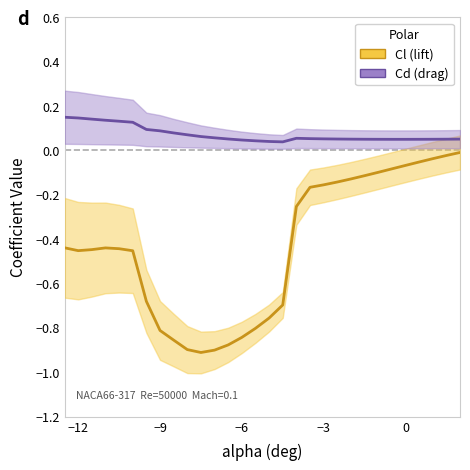

In Cd (drag), how many points are higher than both neighbors (excluding endpoints)?

1